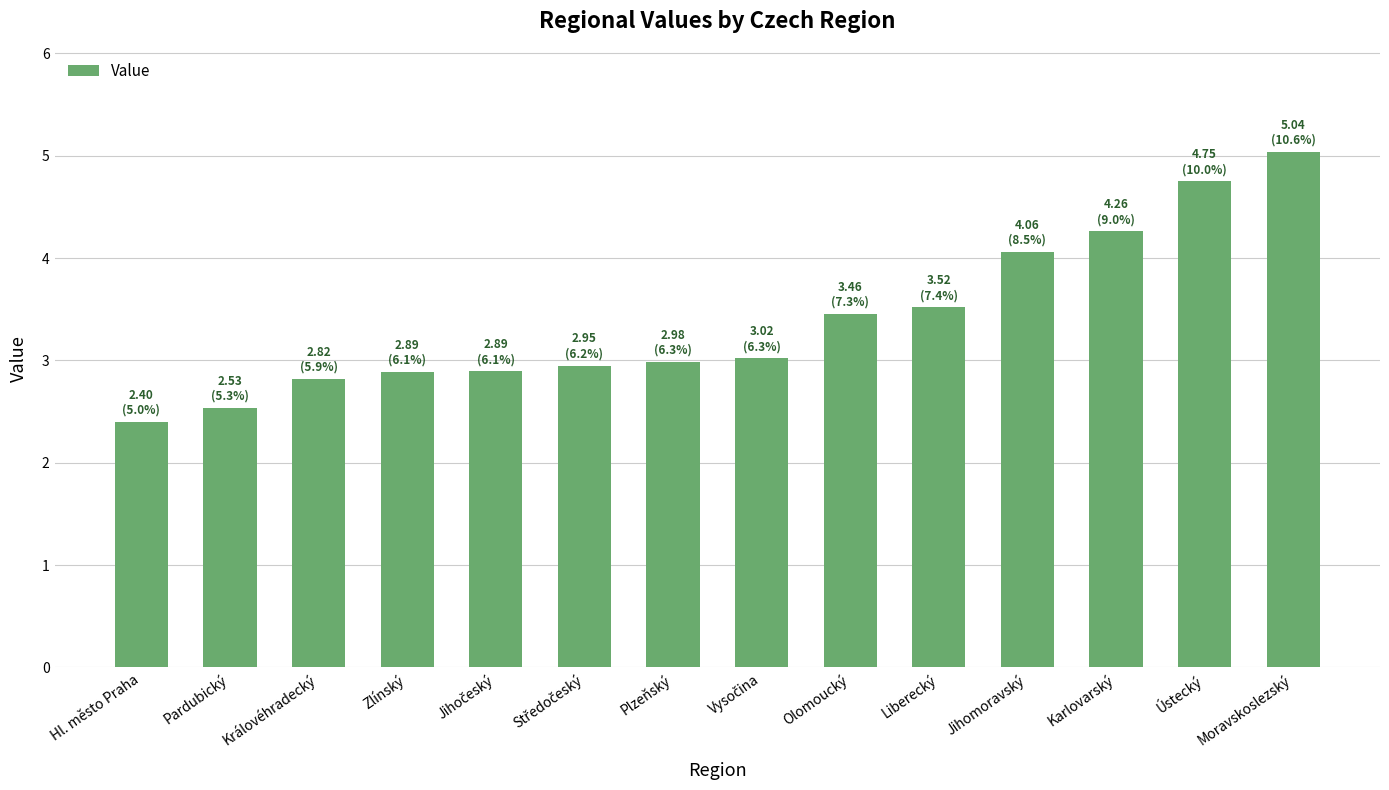

What is the sum of all values?

47.6